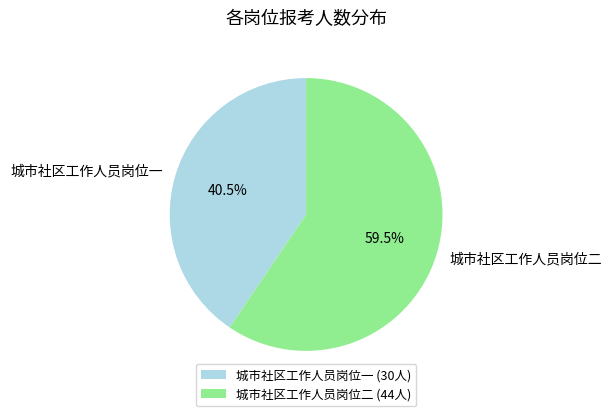

How many segments does this pie chart have?

2